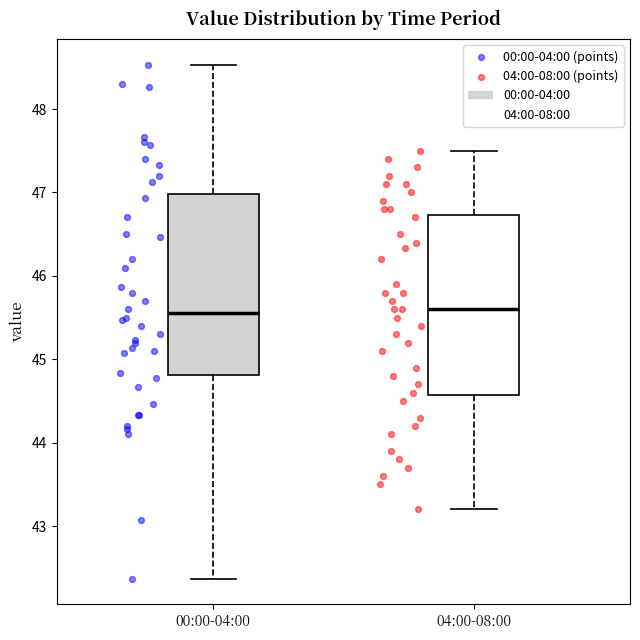

Where does the median line of the box for 00:00-04:00 sit on the y-axis? The values are not printed on the chart, so give them approximately, as read against the axis.

45.6